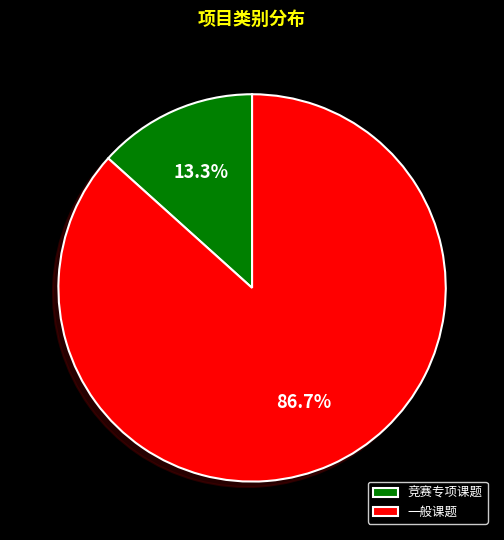

How many segments does this pie chart have?

2